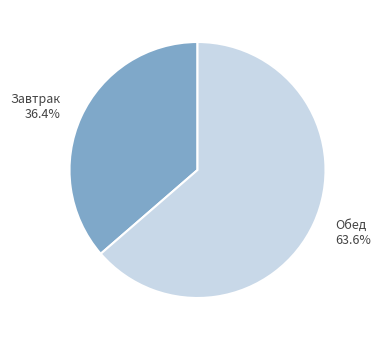

Combined, what portion of the pie is Завтрак and Обед?

100.0%